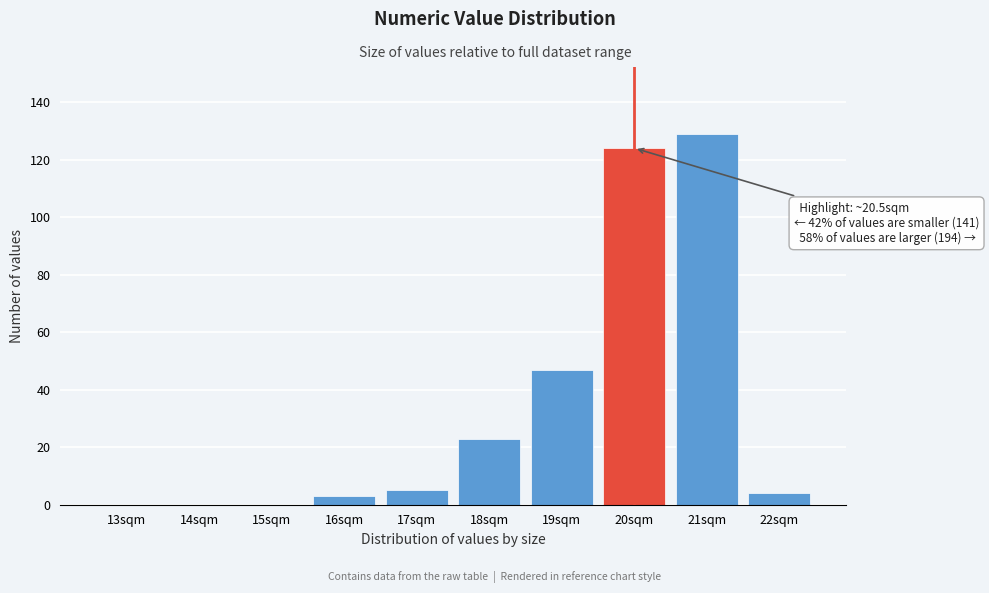

Reading left to right, list all the values displayed in this chart.

13sqm=0	14sqm=0	15sqm=0	16sqm=3	17sqm=5	18sqm=23	19sqm=47	20sqm=124	21sqm=129	22sqm=4